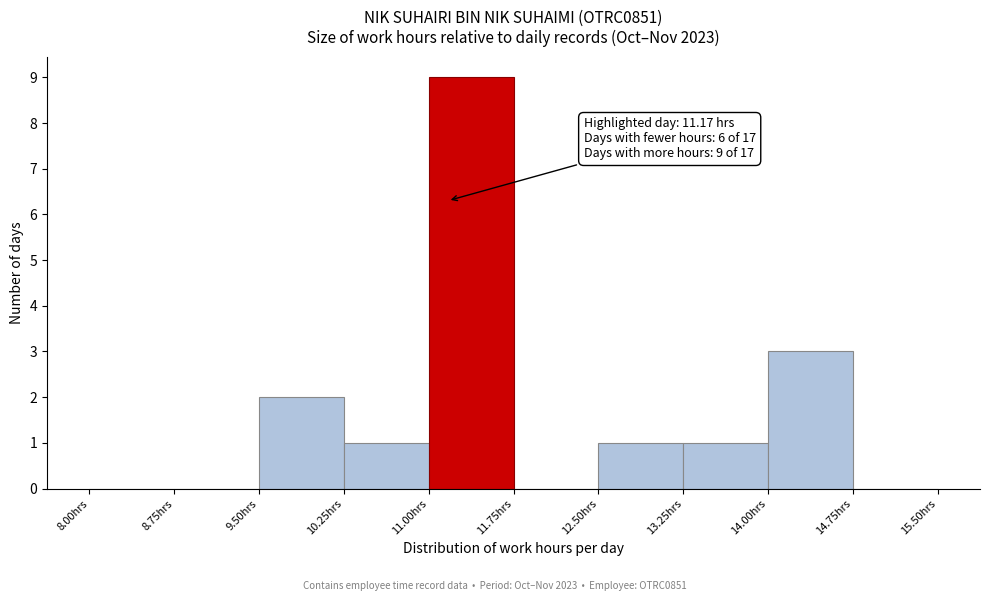

Over which range of the x-axis is the bar tallest?

11.00 to 11.75